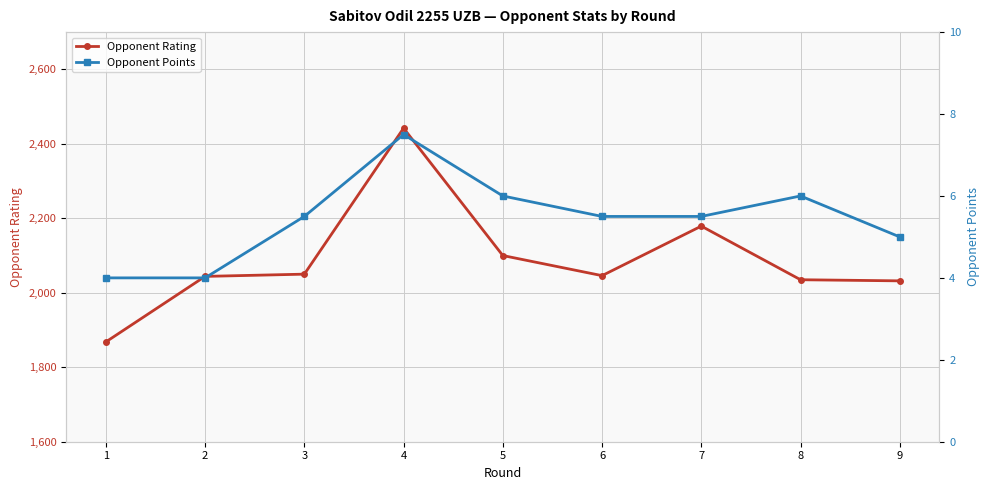

What is the difference between the second highest and second lowest values in the Opponent Points series?

2.0